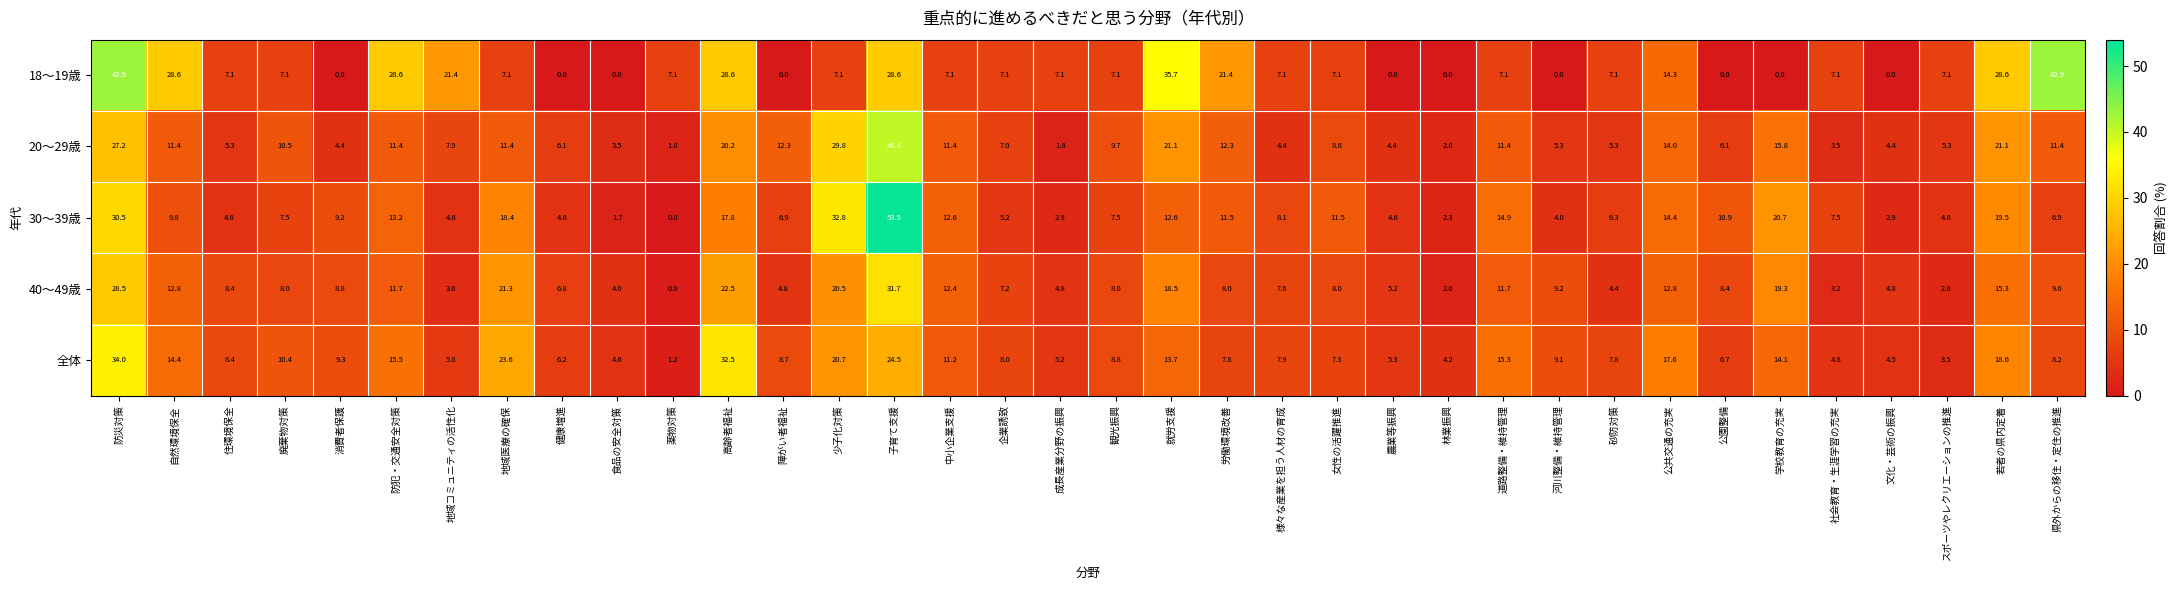

The value of 20～29歳 at 若者の県内定着 is 8.4. True or false?

False